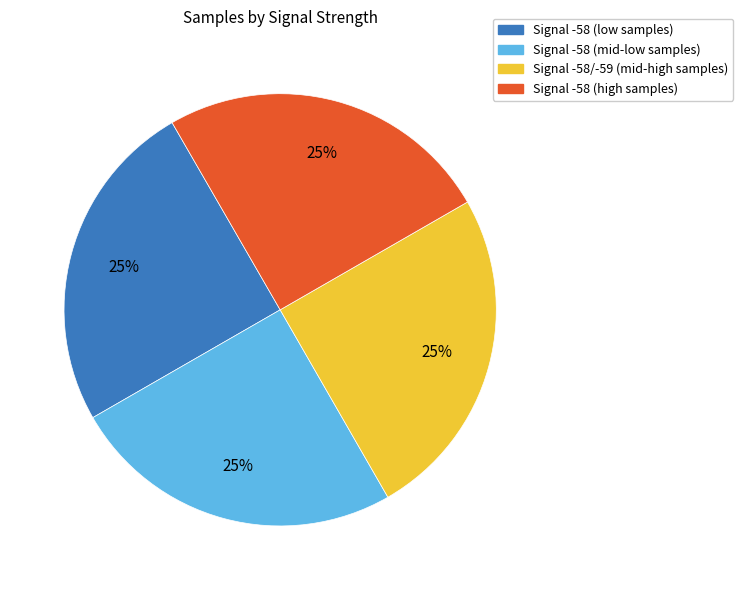

Does any single category account for the majority?

No